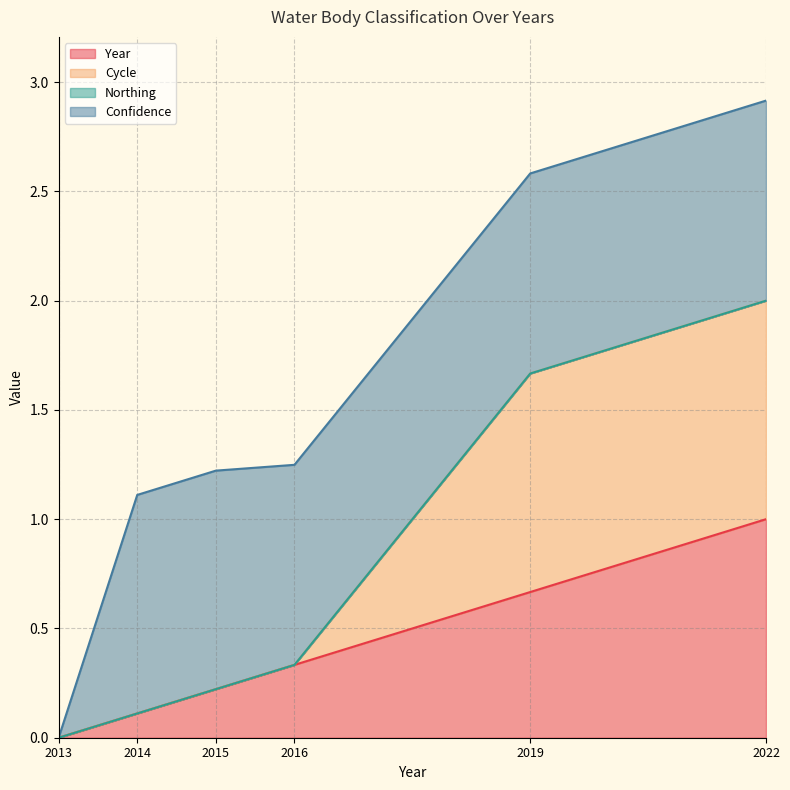

Which category has the lowest value in the Year series?

2013